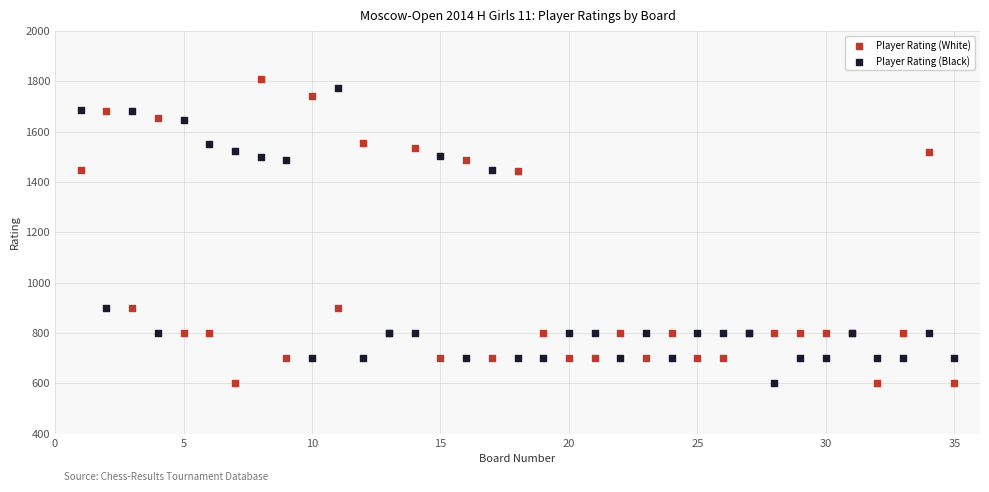

What is the X range (max minus min) for the scatter plot?

34